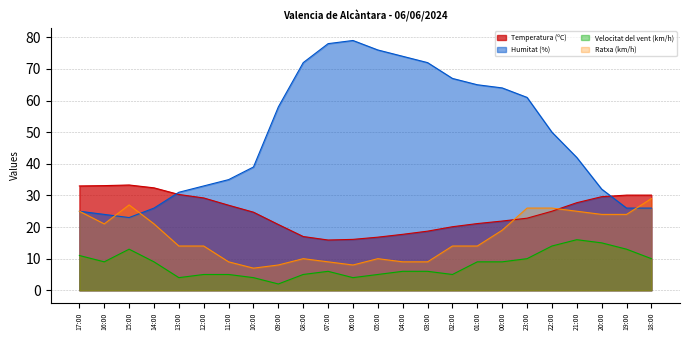

The Ratxa (km/h) series shows 21.0 at 16:00. True or false?

True